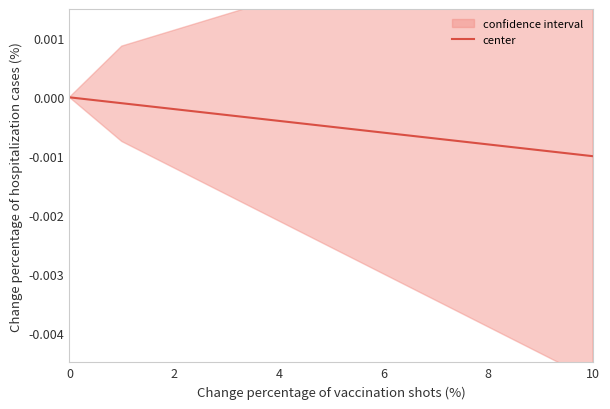

What is the label of the 7th point from the left?

6